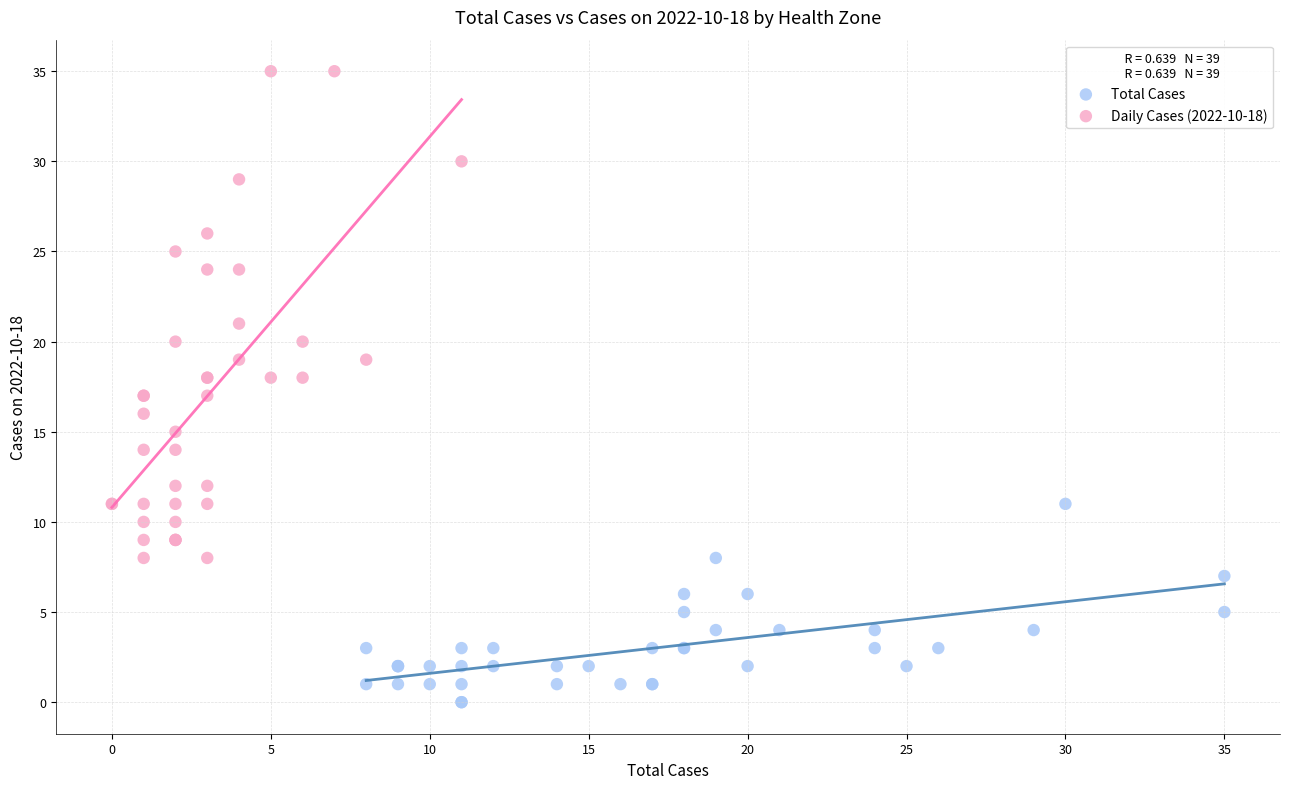

Which series has the largest Y range (max minus min)?

Daily Cases (2022-10-18)